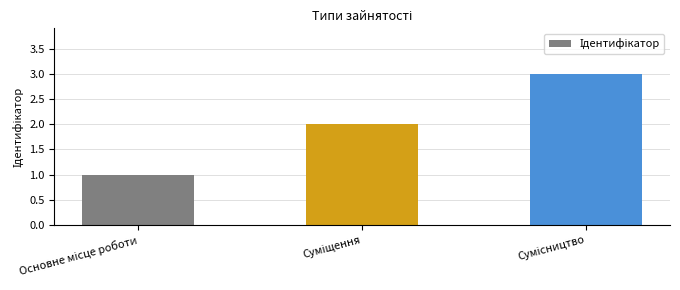

What is the smallest value displayed?

1